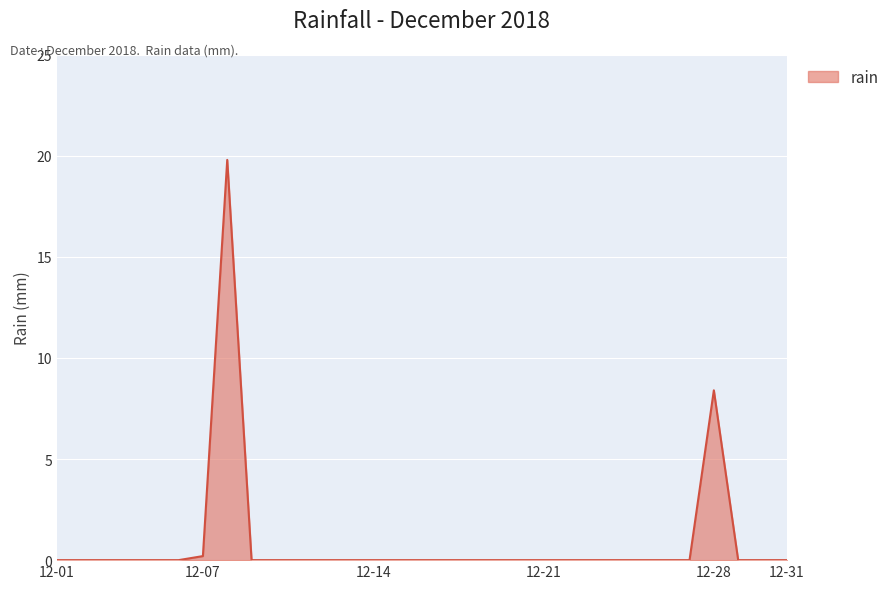

What is the maximum value shown in the chart?

19.8